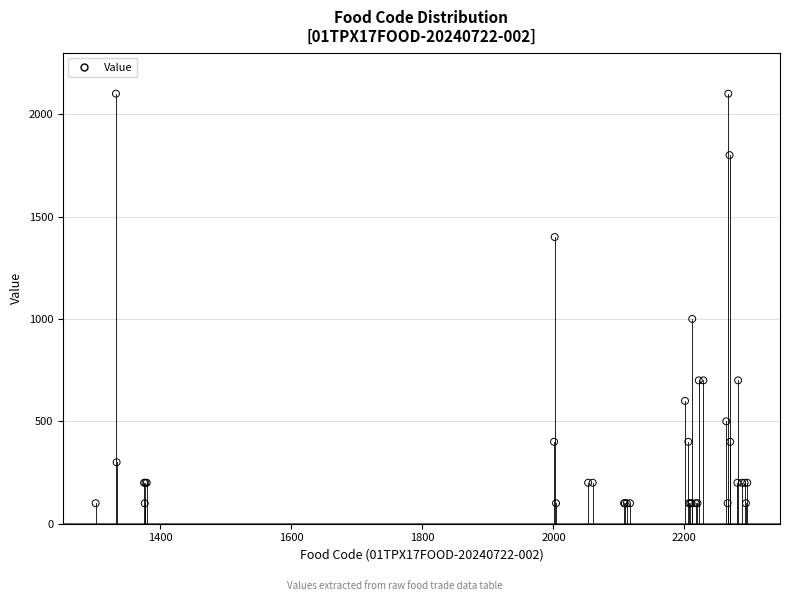

What Y value in the scatter plot is closest to 1100?

1000